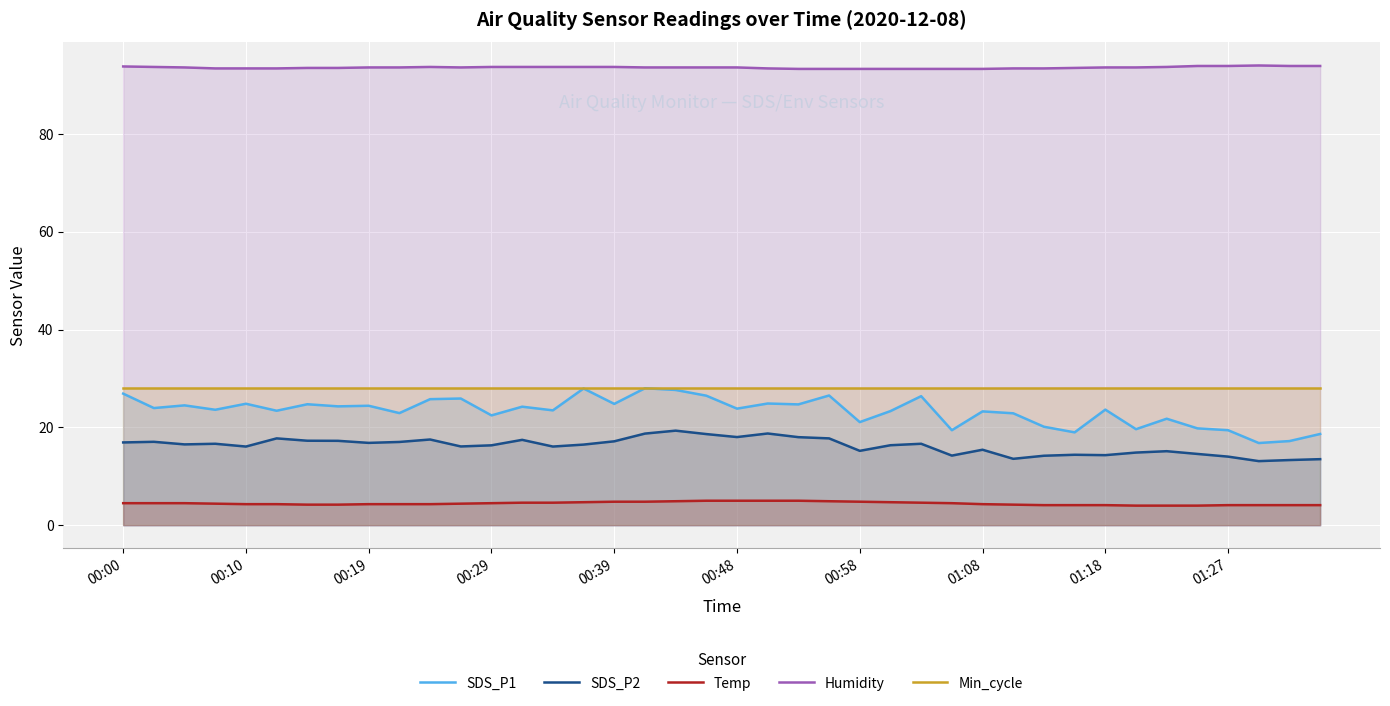

The SDS_P1 series shows 31.7 at 33. True or false?

False